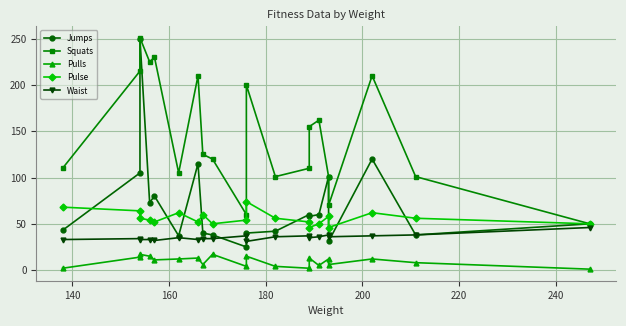

Rank the series by their maximum value, from highest to lowest.

Squats, Jumps, Pulse, Waist, Pulls